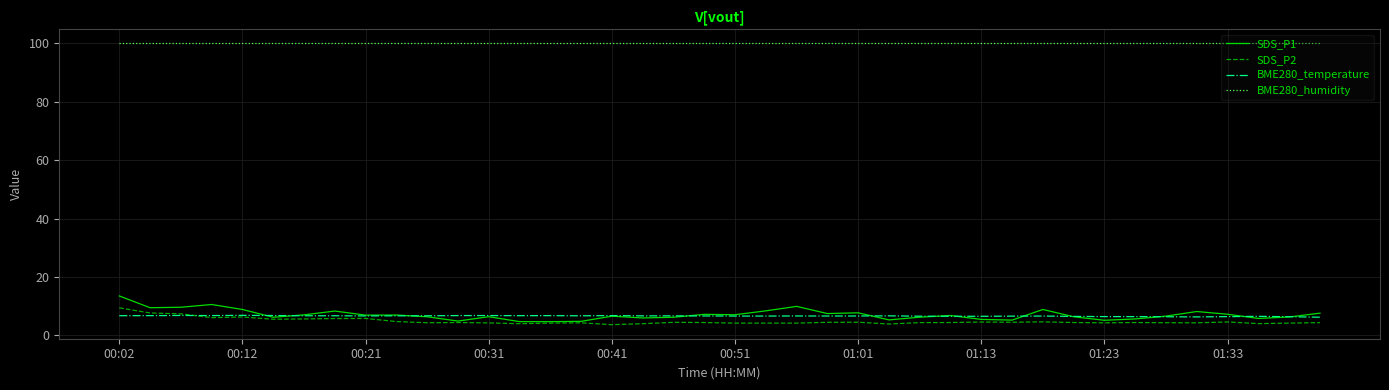

Which series has the largest total across all categories?

BME280_humidity